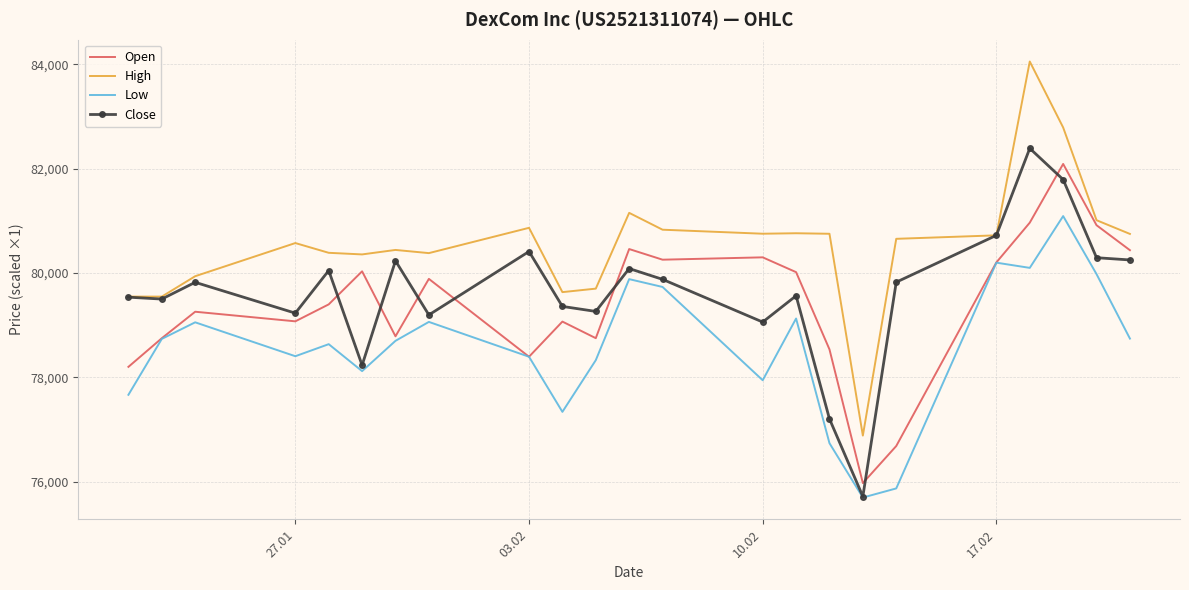

Which series has the largest range (max minus min)?

High